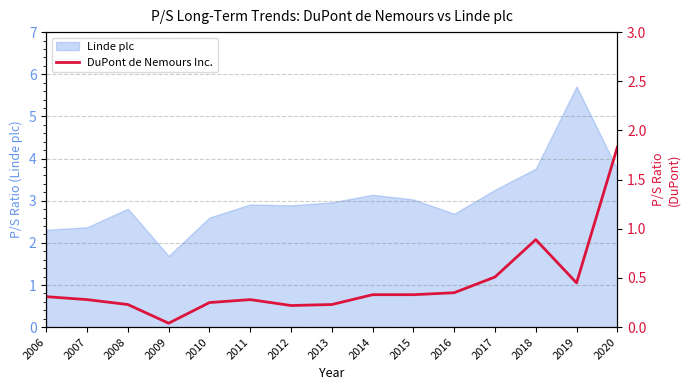

What is the lowest value of the Linde plc series?

1.7